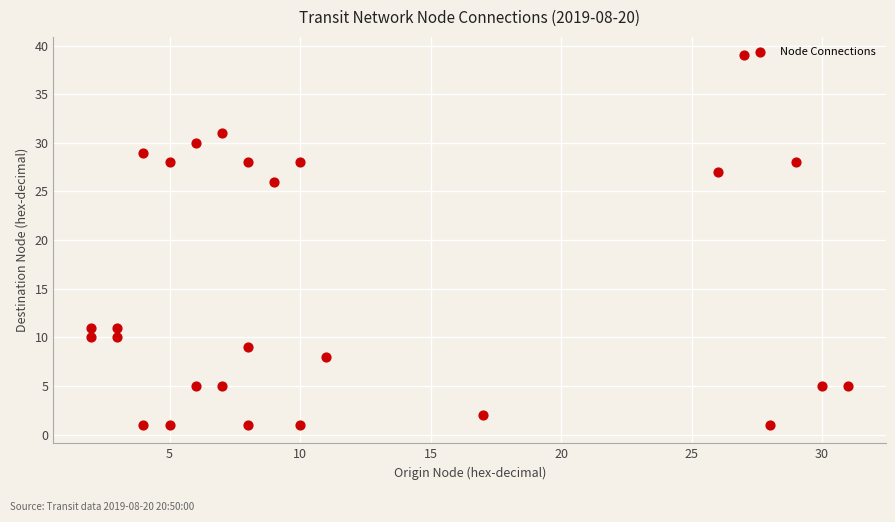

What is the range of Y values (max minus min)?

38